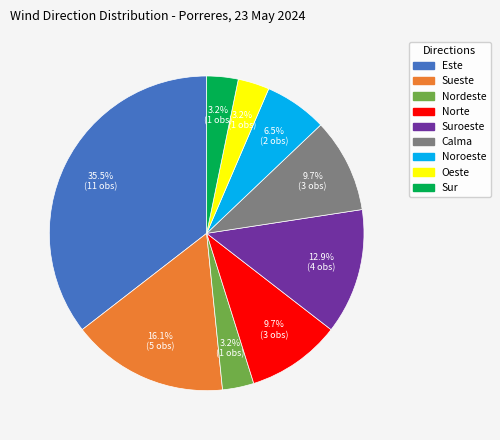

Is there a majority slice in this chart?

No